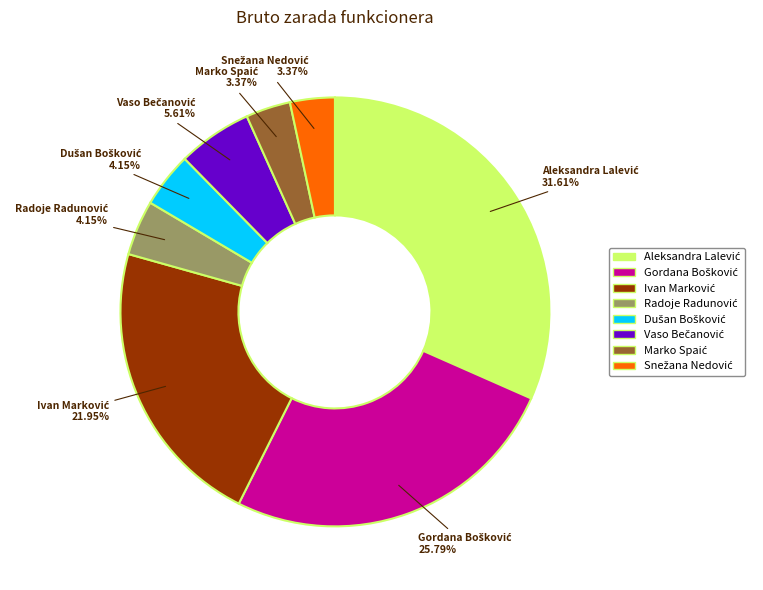

Is there a majority slice in this chart?

No